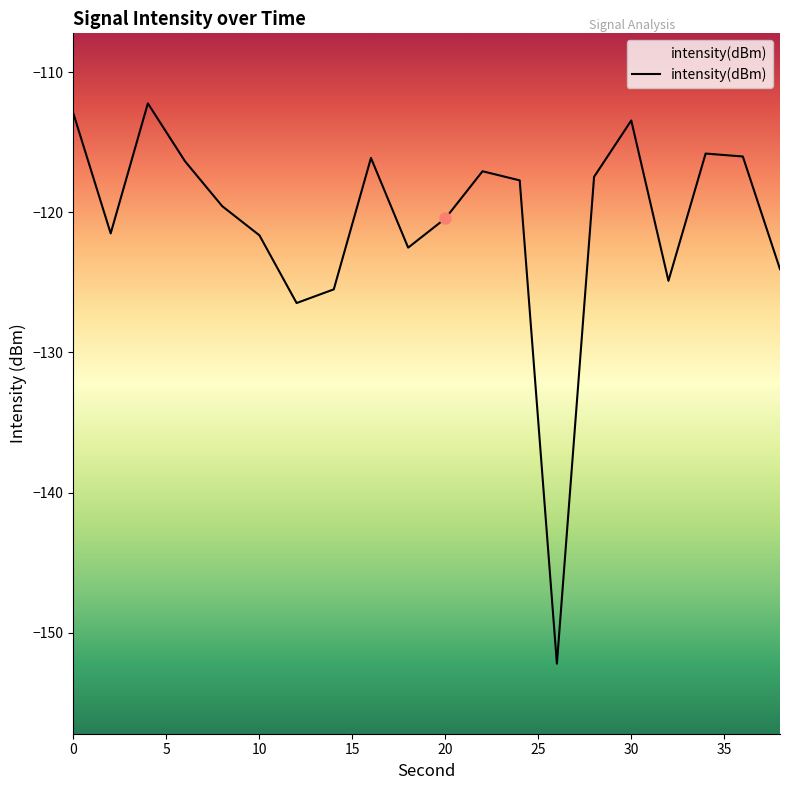

What is the maximum value shown in the chart?

-112.2